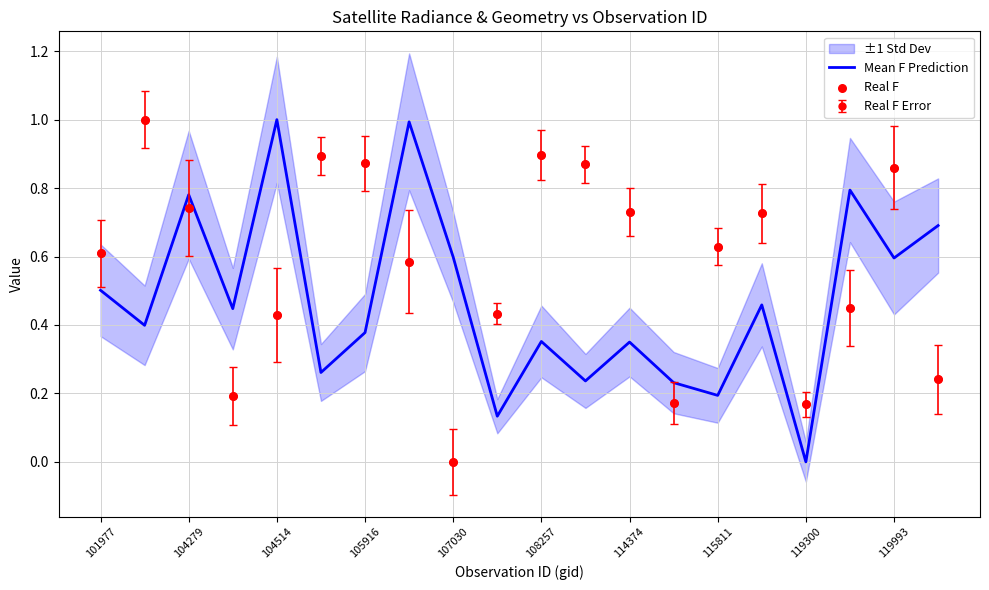

How many intersections are there between Mean F Prediction and Real F Error?

9